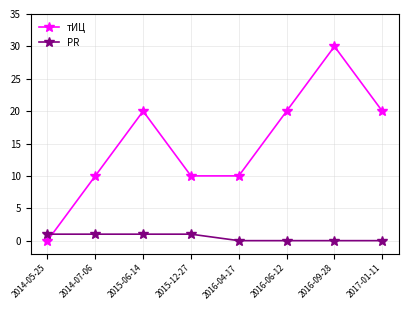

What are all the series names shown in the legend?

тИЦ, PR